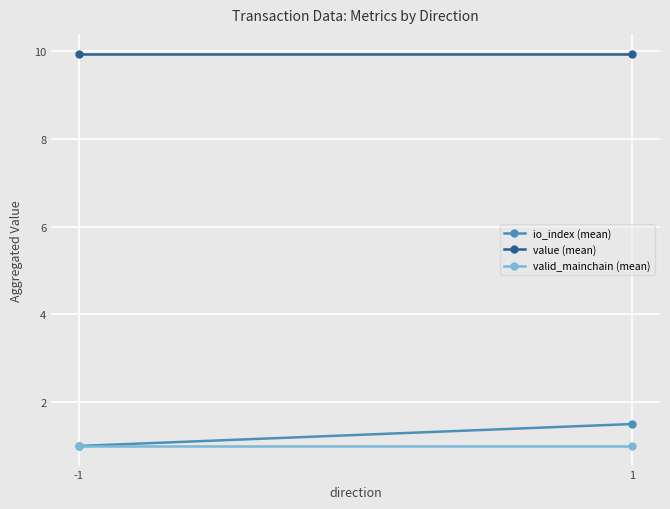

Is the value of io_index (mean) at 1 greater than the value of valid_mainchain (mean) at -1?

Yes